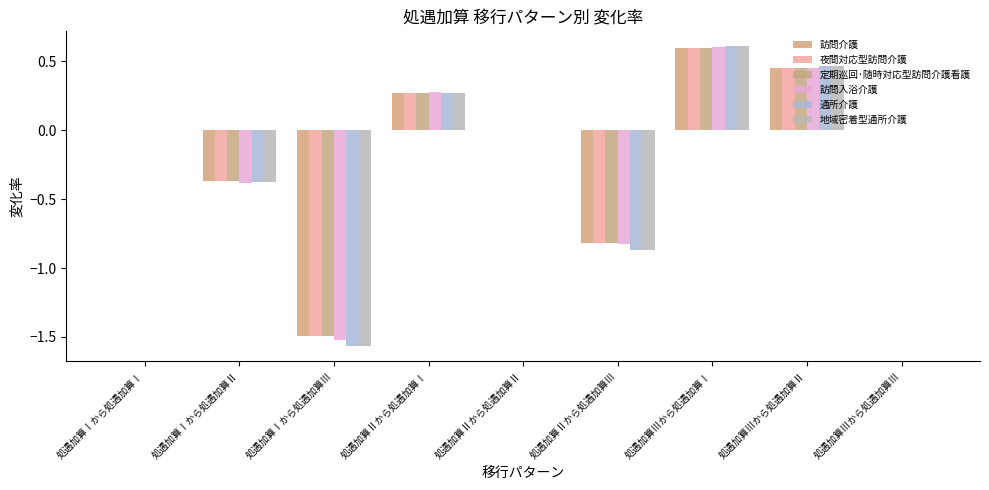

How many groups of bars are there?

9